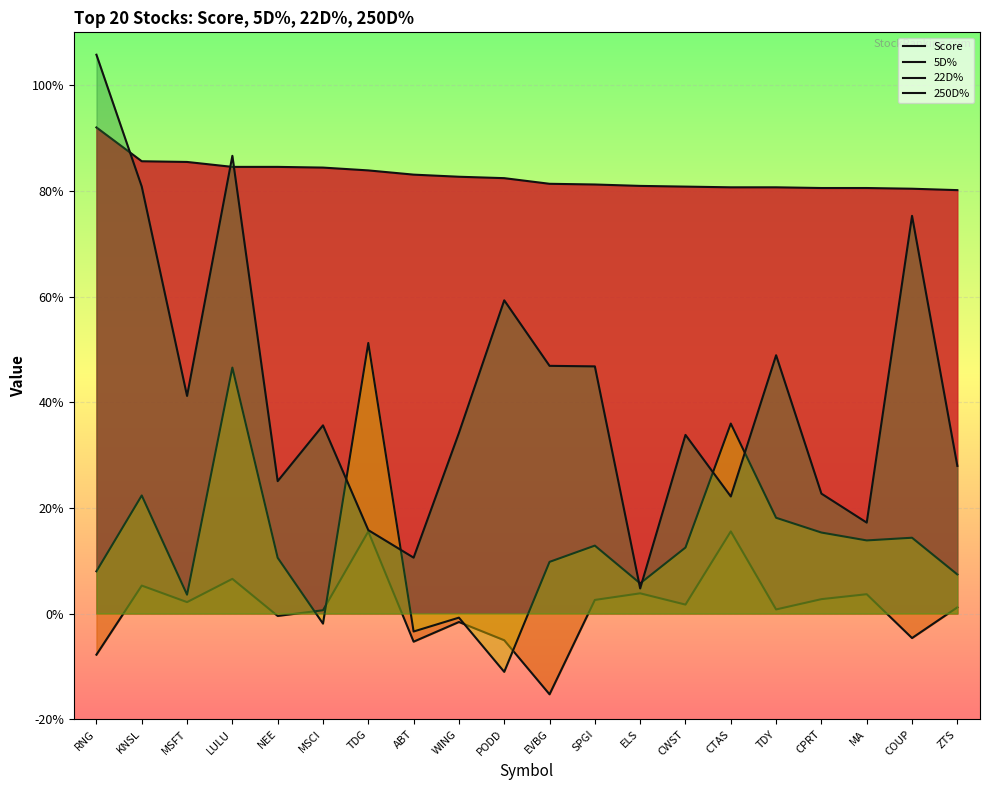

At which label does 22D% reach its peak?

TDG